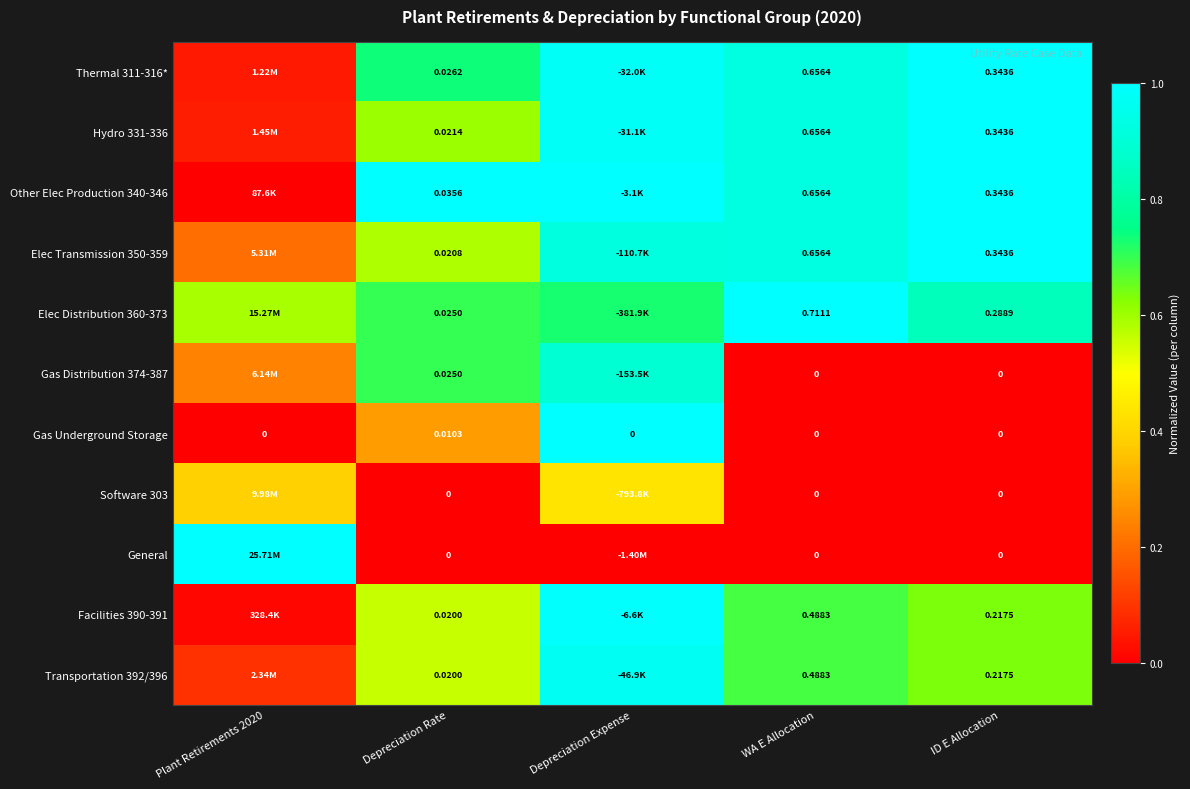

How many values in the Gas Underground Storage series exceed 0?

1